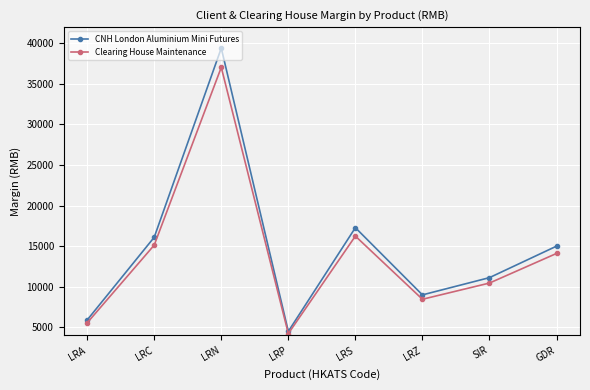

What is the sum of all CNH London Aluminium Mini Futures values?

118206